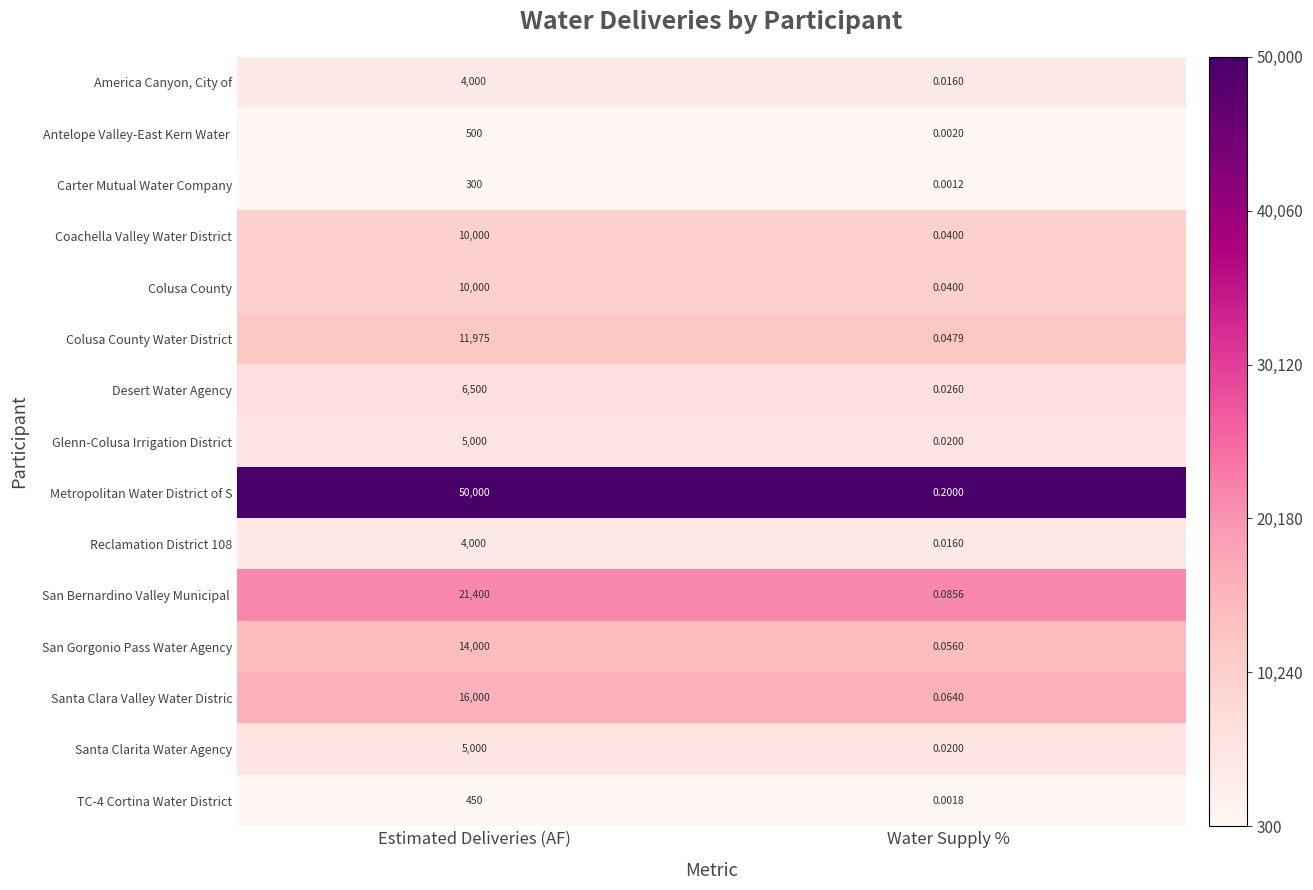

At which label is Colusa County Water District closest to 5987?

Water Supply %